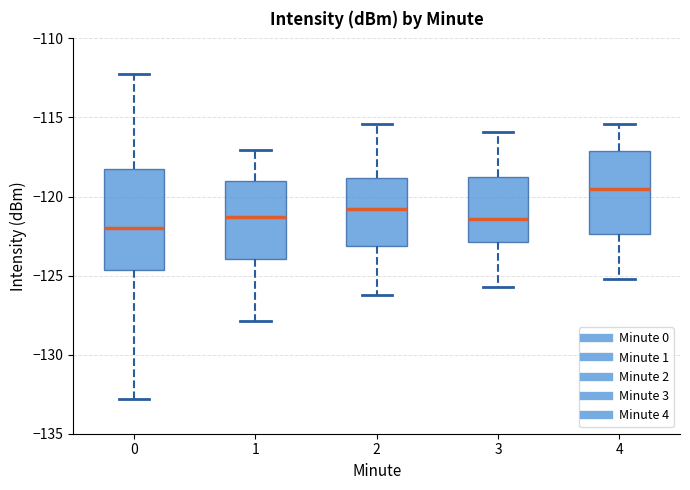

Reading left to right, read every box against the y-axis: the position of its median line, the range the box covers, and the ends of its whiskers. The values are not printed on the chart, so give them approximately, as read against the axis.

0: median -122.0, box -124.5 to -118.5, whiskers -133.0 to -112.0
1: median -121.5, box -124.0 to -119.0, whiskers -128.0 to -117.0
2: median -121.0, box -123.0 to -119.0, whiskers -126.0 to -115.5
3: median -121.5, box -123.0 to -118.5, whiskers -125.5 to -116.0
4: median -119.5, box -122.5 to -117.0, whiskers -125.0 to -115.5